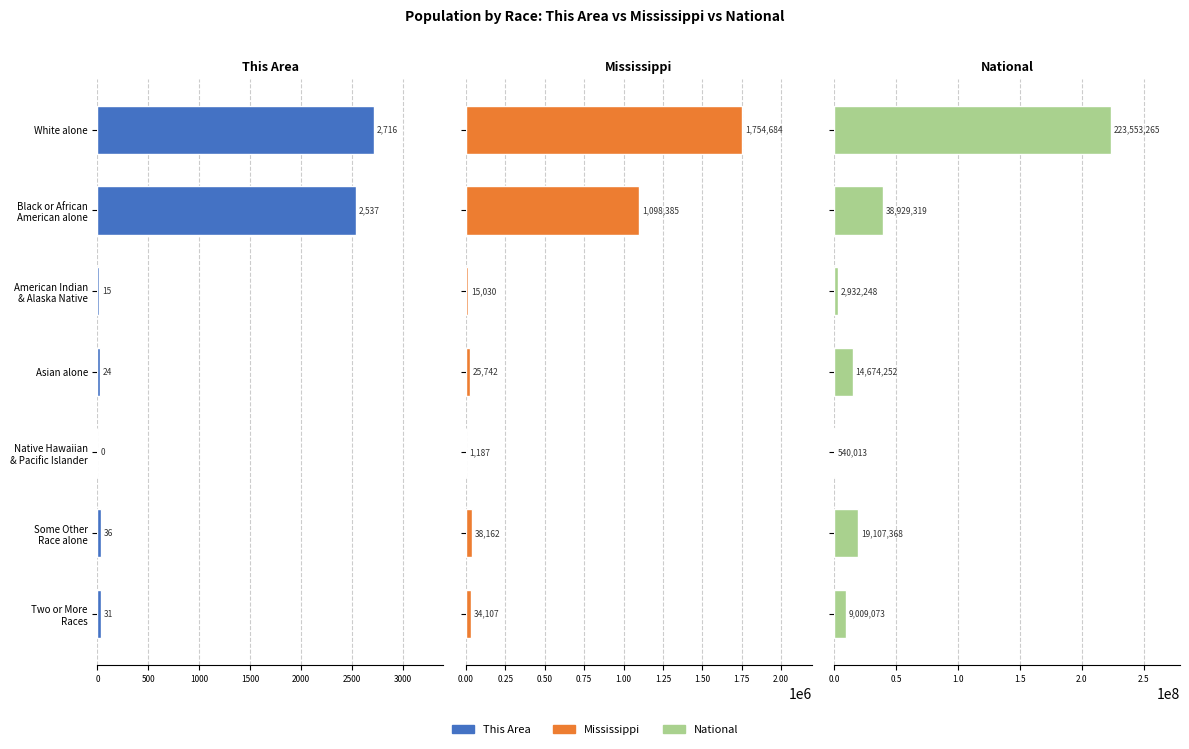

How many categories are shown in the chart?

7